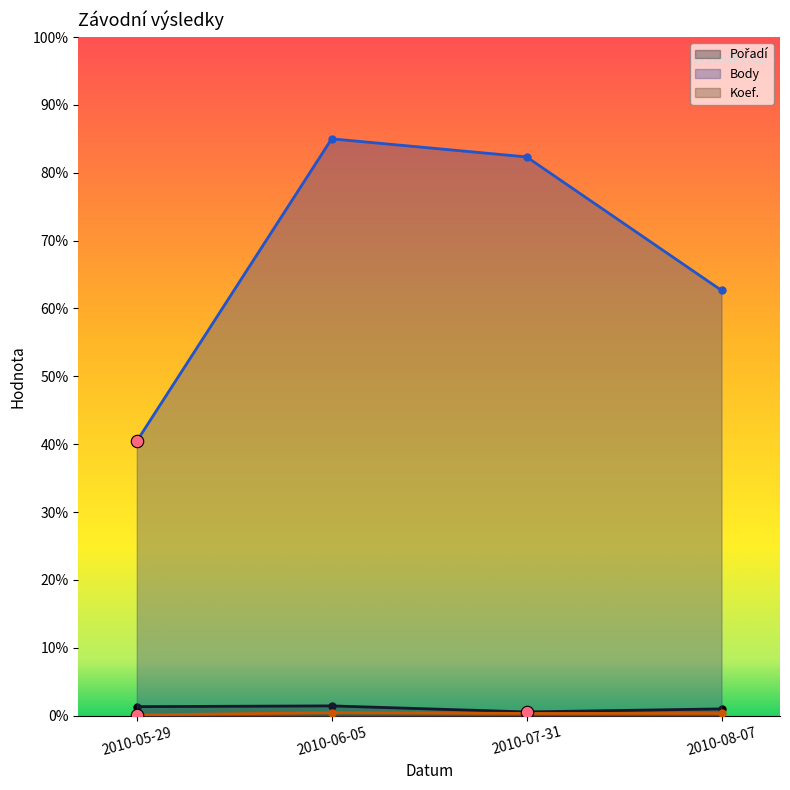

Which series reaches the minimum Y coordinate?

Koef.